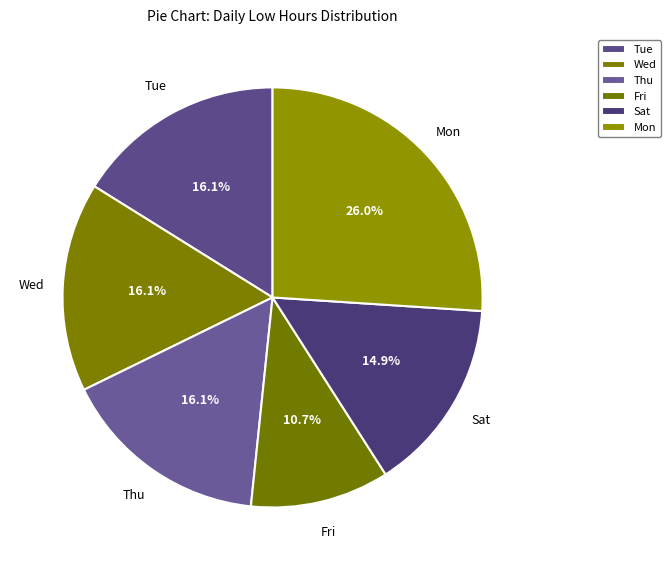

Is there a majority slice in this chart?

No